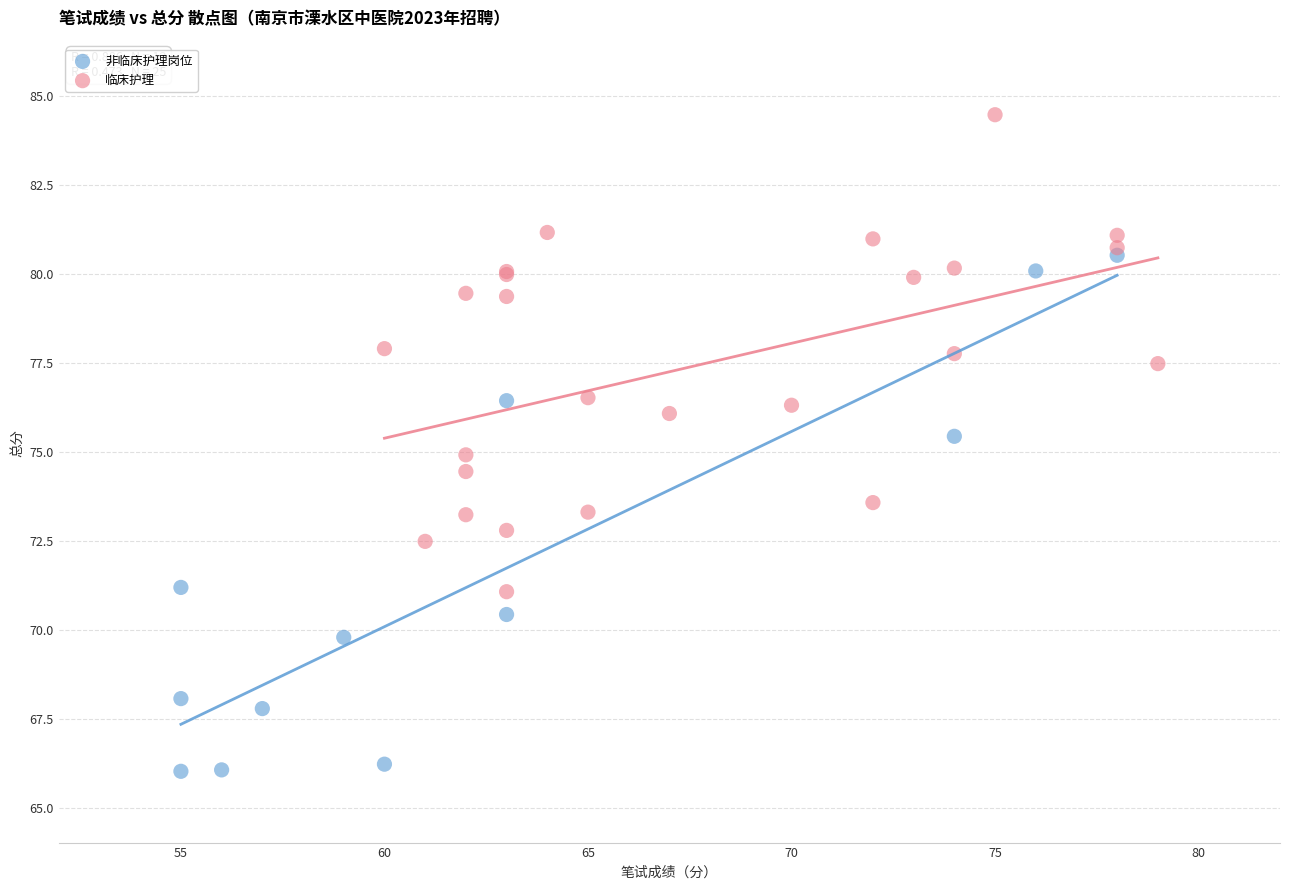

Which series has the widest spread of Y values?

非临床护理岗位